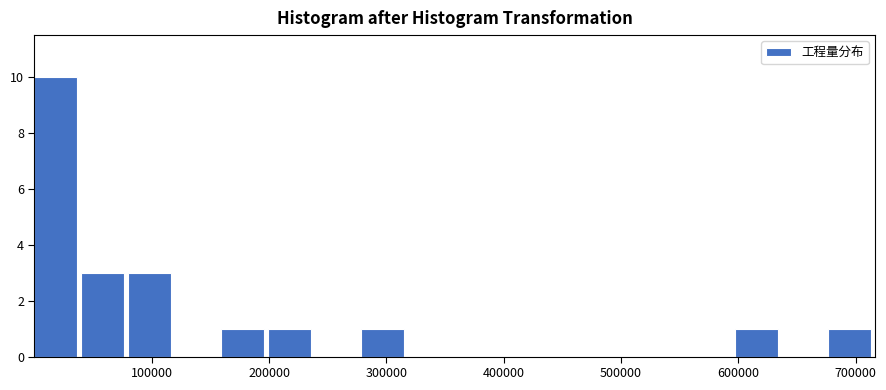

Around what value on the x-axis is the tallest bar? Give the approximate position of its centre, as read against the axis.

20000